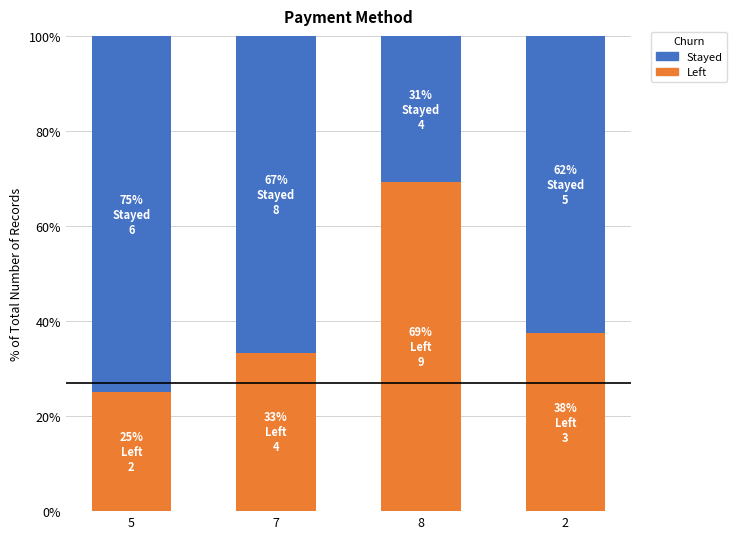

What is the total value across all series at 5?

100.0